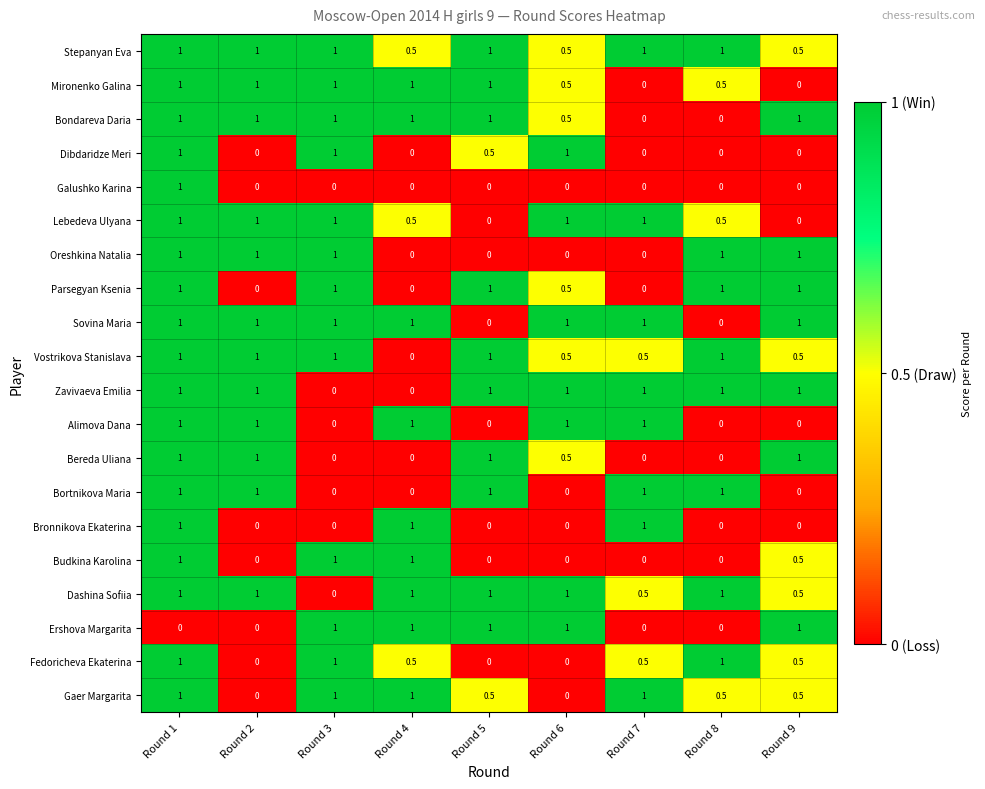

At how many categories does at least one series exceed 0?

9